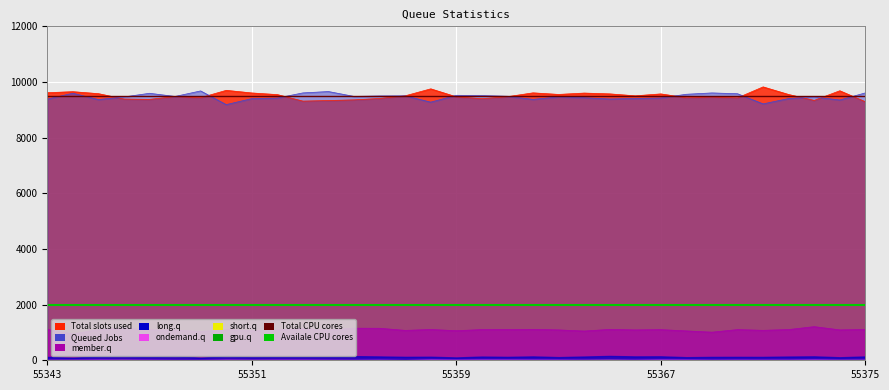

What is the approximate value of Availale CPU cores at 55351?

2000